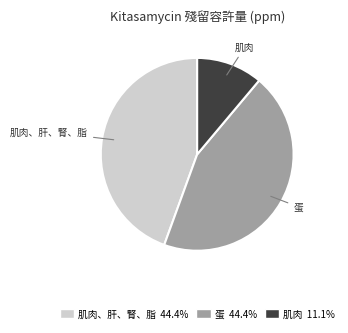

What is the smallest slice in the pie chart?

肌肉